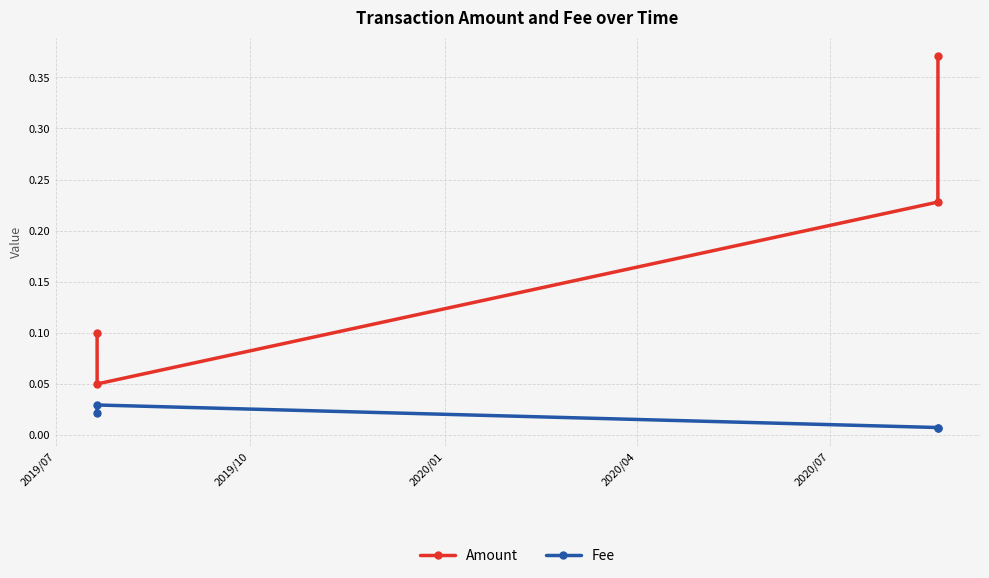

List the series in order of their overall mean, lowest first.

Fee, Amount